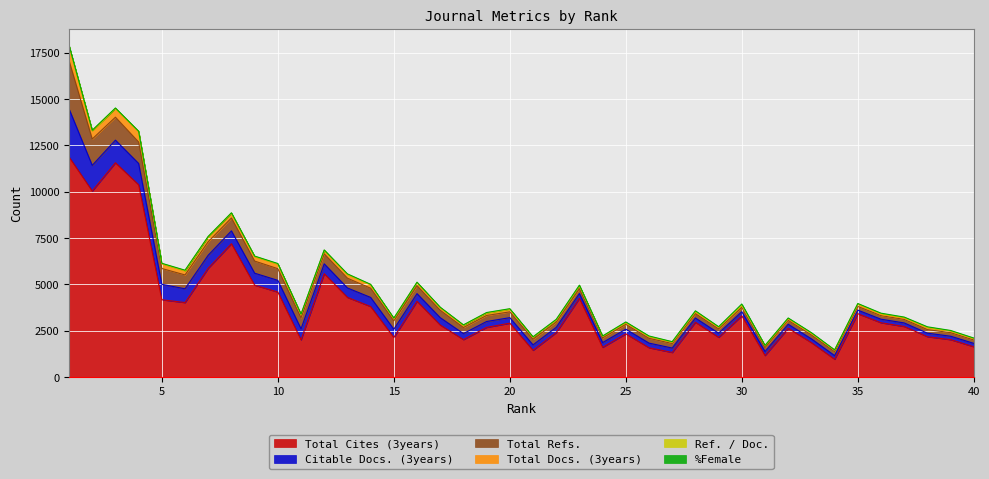

How many lines are shown in the chart?

6